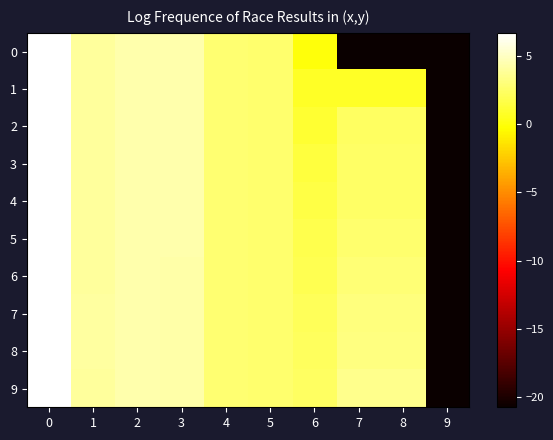

Reading left to right, extract all data points from this chart.

0: 0=6.6	1=4.0	2=4.3	3=4.3	4=2.8	5=2.6	6=0.0	7=-20.7	8=-20.7	9=-20.7
1: 0=6.6	1=4.0	2=4.3	3=4.3	4=2.8	5=2.6	6=0.7	7=0.7	8=0.7	9=-20.7
2: 0=6.6	1=4.0	2=4.3	3=4.3	4=2.8	5=2.6	6=1.1	7=2.4	8=2.4	9=-20.7
3: 0=6.6	1=4.0	2=4.3	3=4.3	4=2.8	5=2.6	6=1.4	7=2.5	8=2.5	9=-20.7
4: 0=6.6	1=4.0	2=4.3	3=4.3	4=2.8	5=2.6	6=1.6	7=2.5	8=2.5	9=-20.7
5: 0=6.7	1=4.0	2=4.3	3=4.3	4=2.8	5=2.6	6=1.8	7=2.6	8=2.6	9=-20.7
6: 0=6.7	1=4.0	2=4.3	3=4.3	4=2.8	5=2.6	6=1.9	7=2.9	8=2.9	9=-20.7
7: 0=6.7	1=4.0	2=4.3	3=4.3	4=2.8	5=2.6	6=2.1	7=3.0	8=3.0	9=-20.7
8: 0=6.7	1=4.0	2=4.3	3=4.3	4=2.8	5=2.6	6=2.2	7=3.2	8=3.2	9=-20.7
9: 0=6.7	1=4.0	2=4.3	3=4.3	4=2.8	5=2.6	6=2.3	7=3.5	8=3.5	9=-20.7